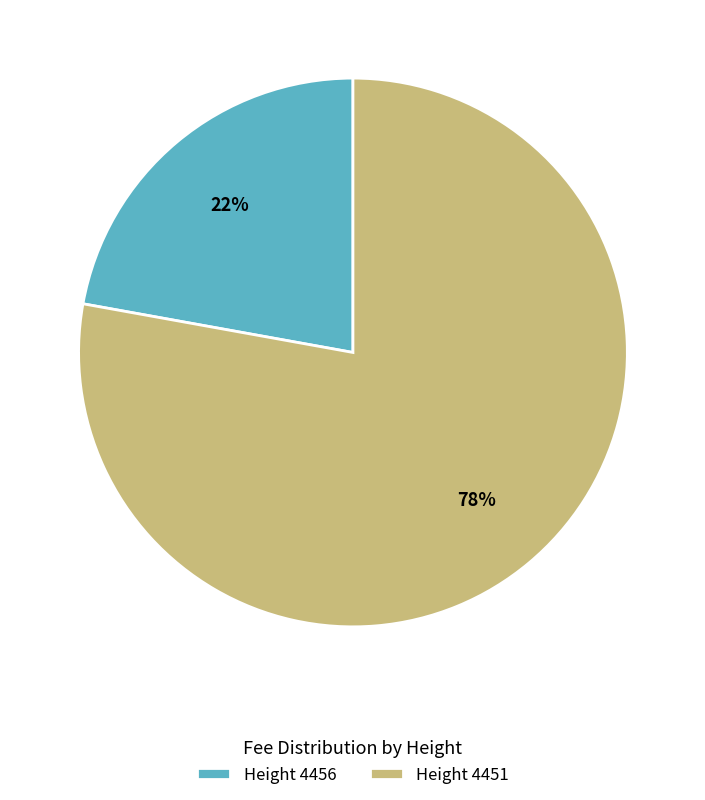

What percentage is the Height 4451 slice, to the nearest percent?

78%